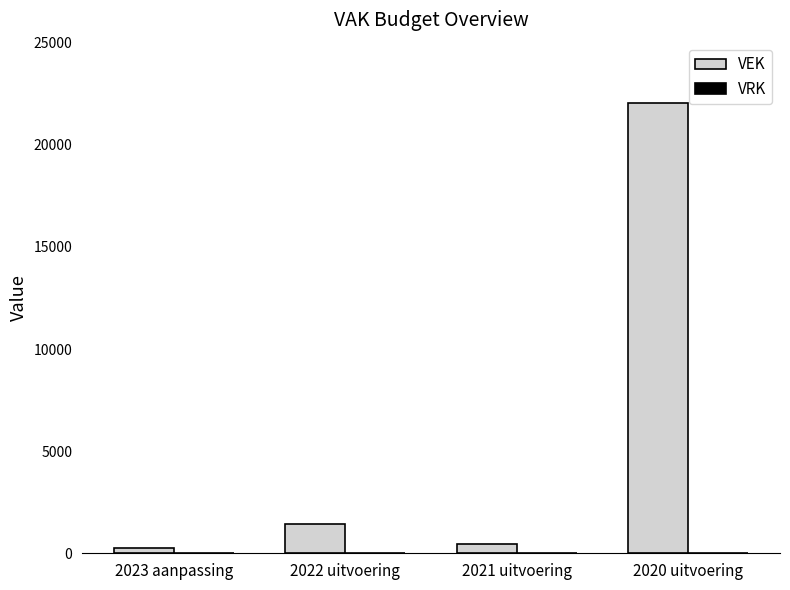

Which has a higher value, 2020 uitvoering or 2022 uitvoering?

2020 uitvoering